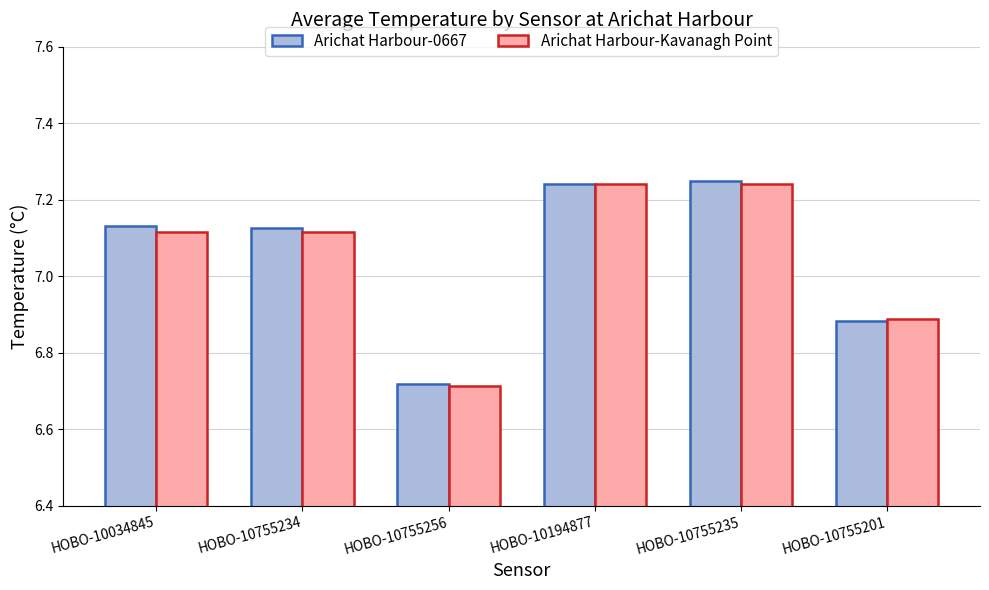

What is the label of the 2nd bar from the right?

HOBO-10755235